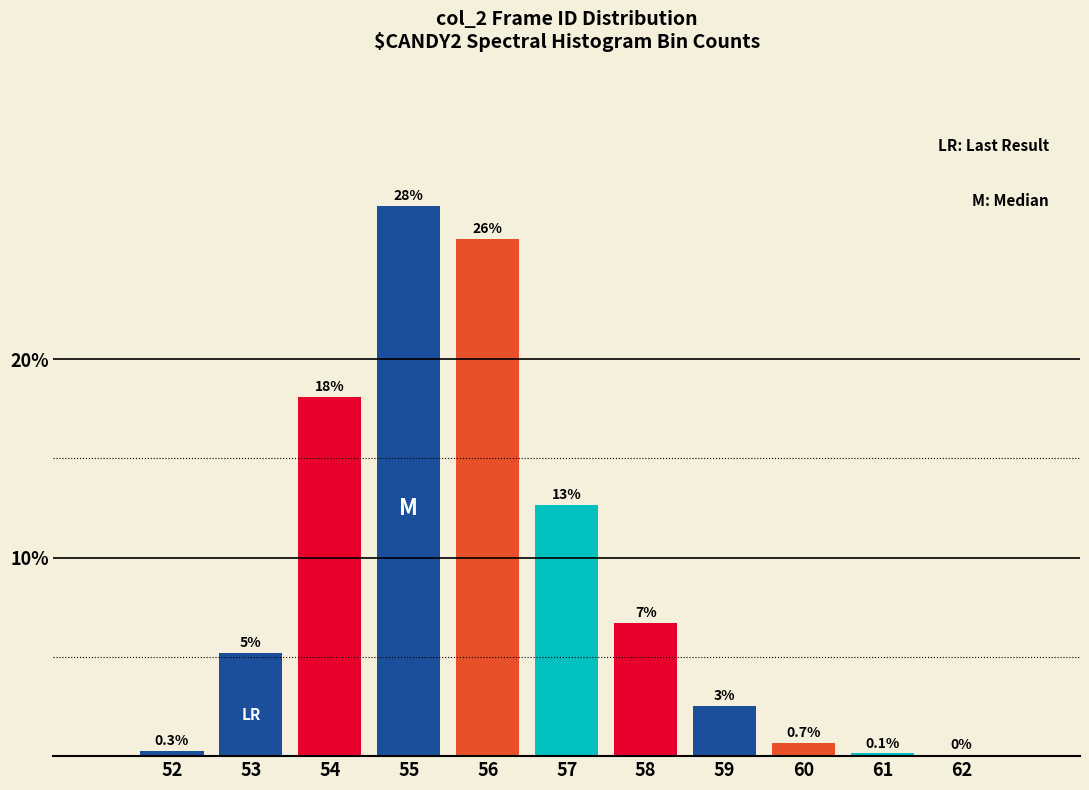

Are the bars horizontal?

No